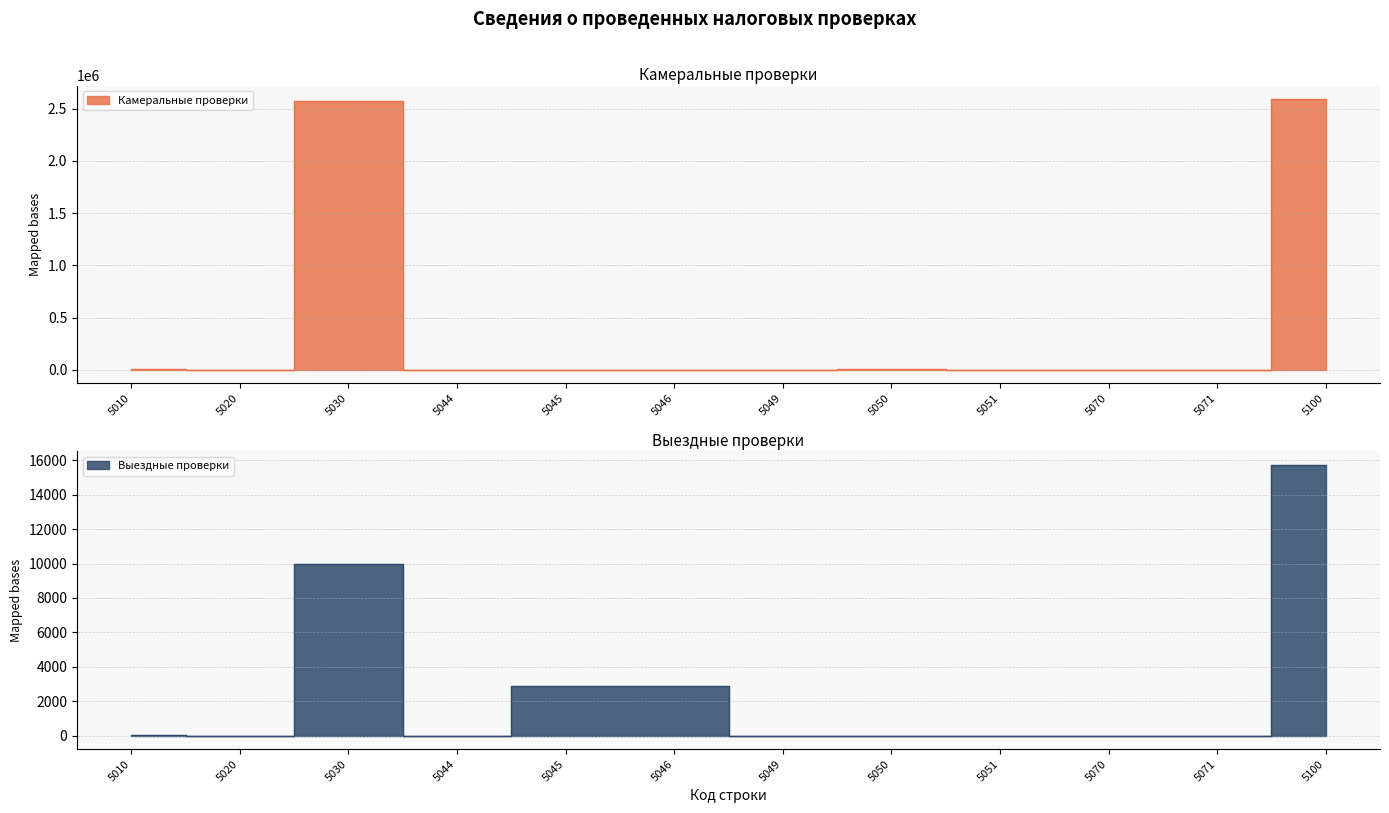

Is it true that Камеральные проверки equals 0 at 5046?

True